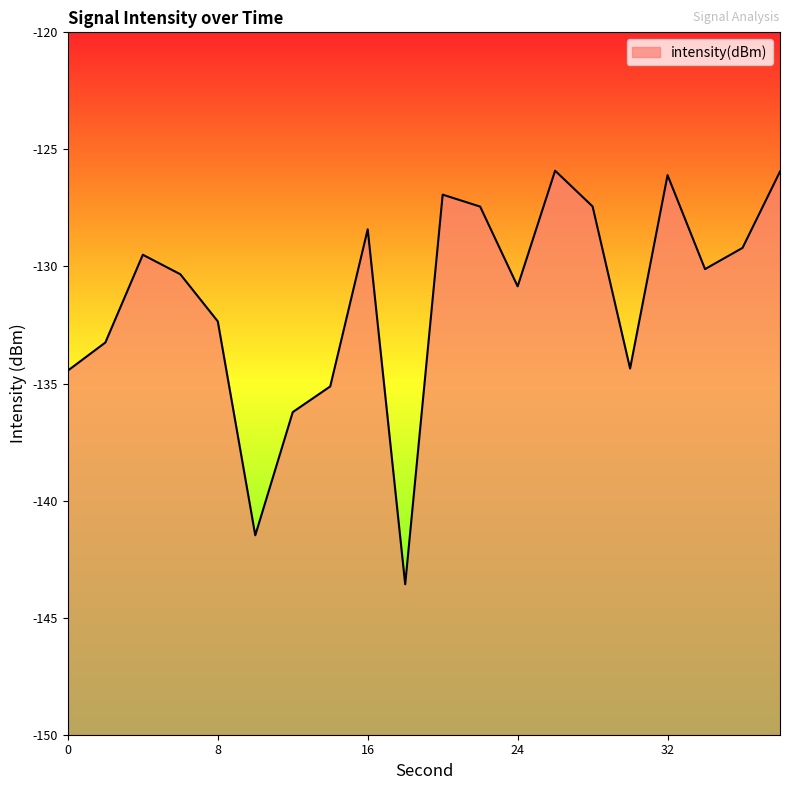

How many lines are shown in the chart?

1